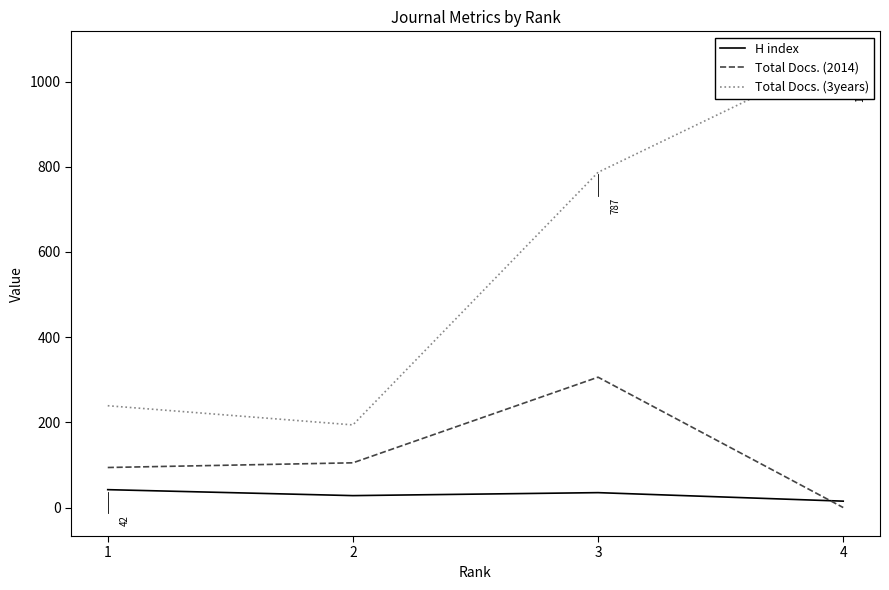

At which category is the sum across all series the highest?

3